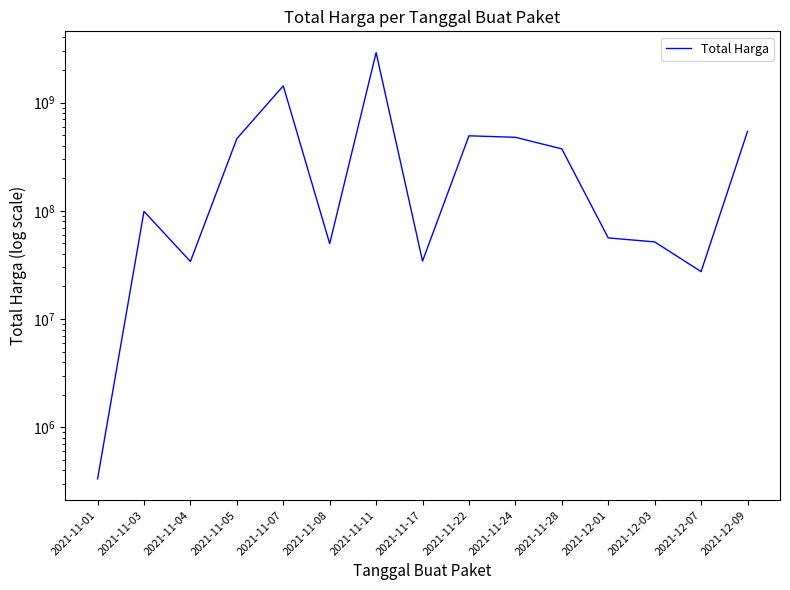

What is the average value?

467957401